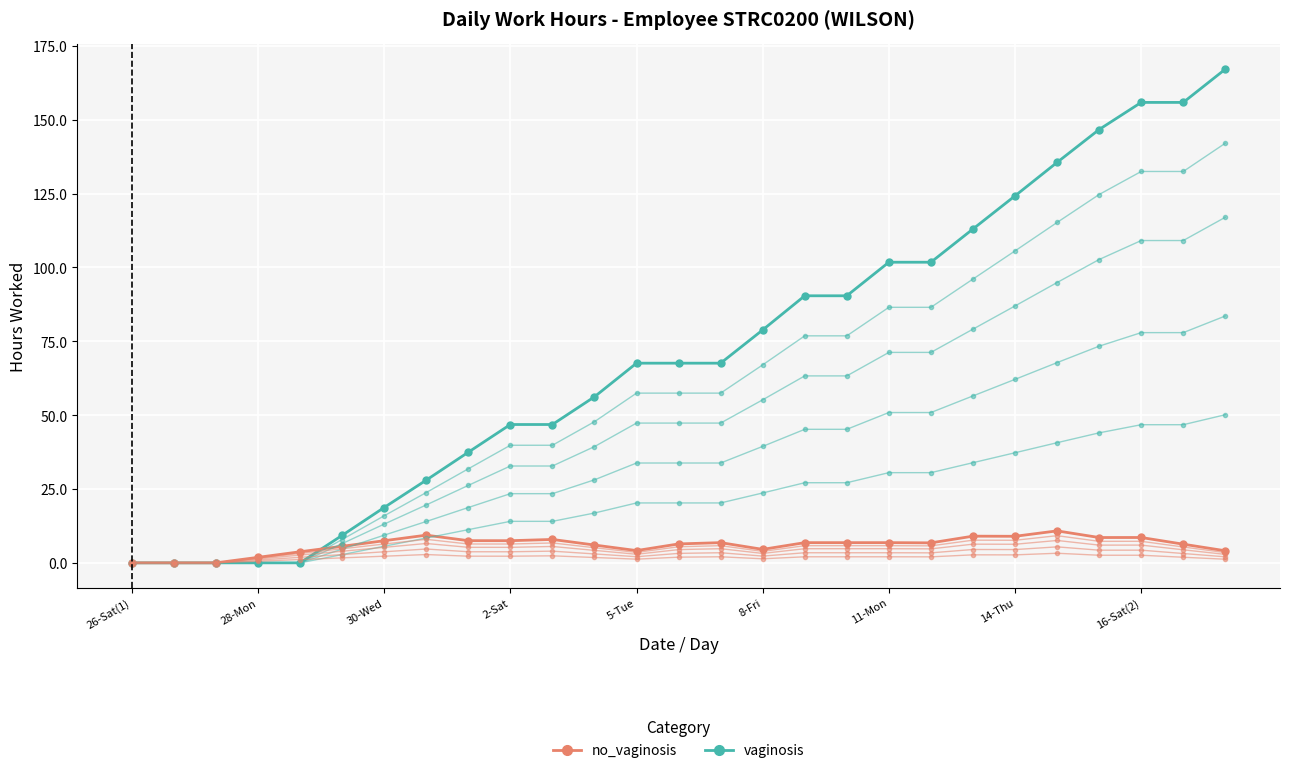

What position from the left is 5-Tue?

13